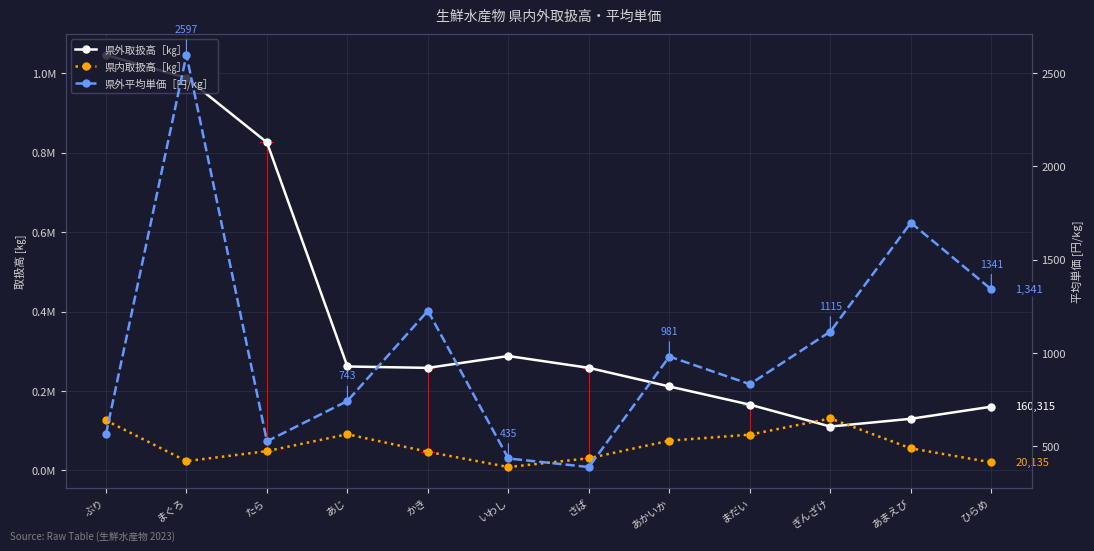

The 県外平均単価［円/kg］ series shows 1509 at あかいか. True or false?

False